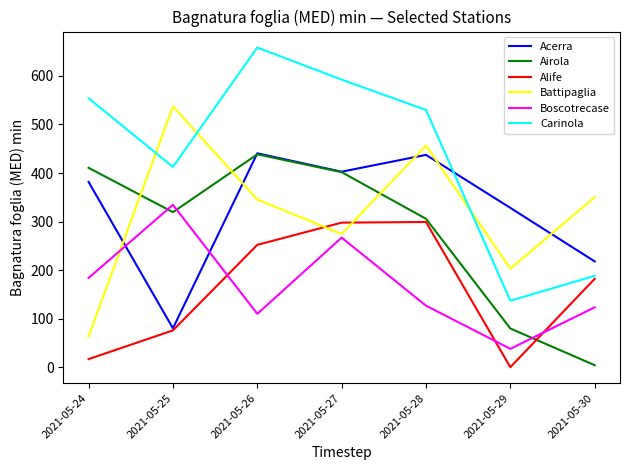

Does the chart display data point markers on the line(s)?

No